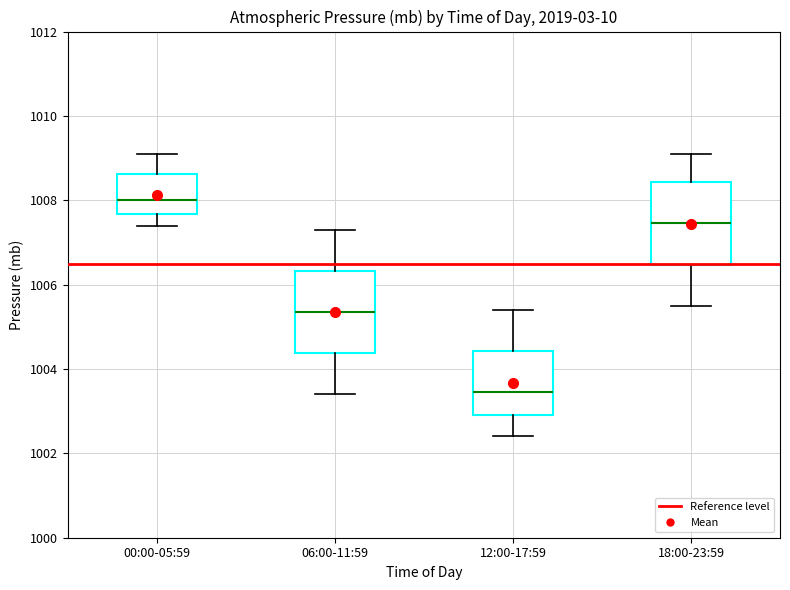

Reading left to right, read every box against the y-axis: the position of its median line, the range the box covers, and the ends of its whiskers. The values are not printed on the chart, so give them approximately, as read against the axis.

00:00-05:59: median 1008.0, box 1007.6 to 1008.6, whiskers 1007.4 to 1009.2
06:00-11:59: median 1005.4, box 1004.4 to 1006.4, whiskers 1003.4 to 1007.4
12:00-17:59: median 1003.4, box 1003.0 to 1004.4, whiskers 1002.4 to 1005.4
18:00-23:59: median 1007.4, box 1006.4 to 1008.4, whiskers 1005.6 to 1009.2